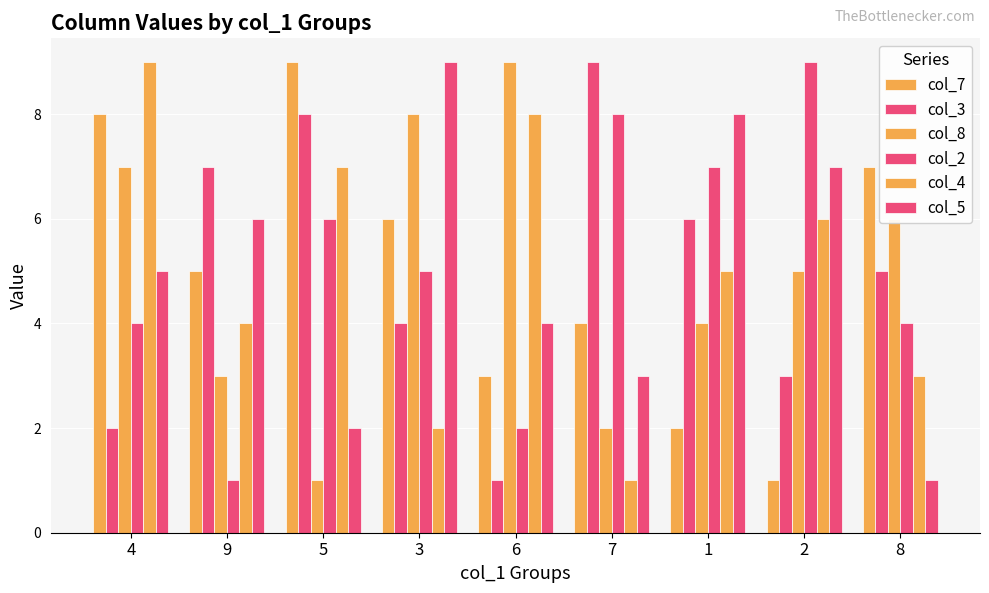

At which label is col_8 closest to 5?

2